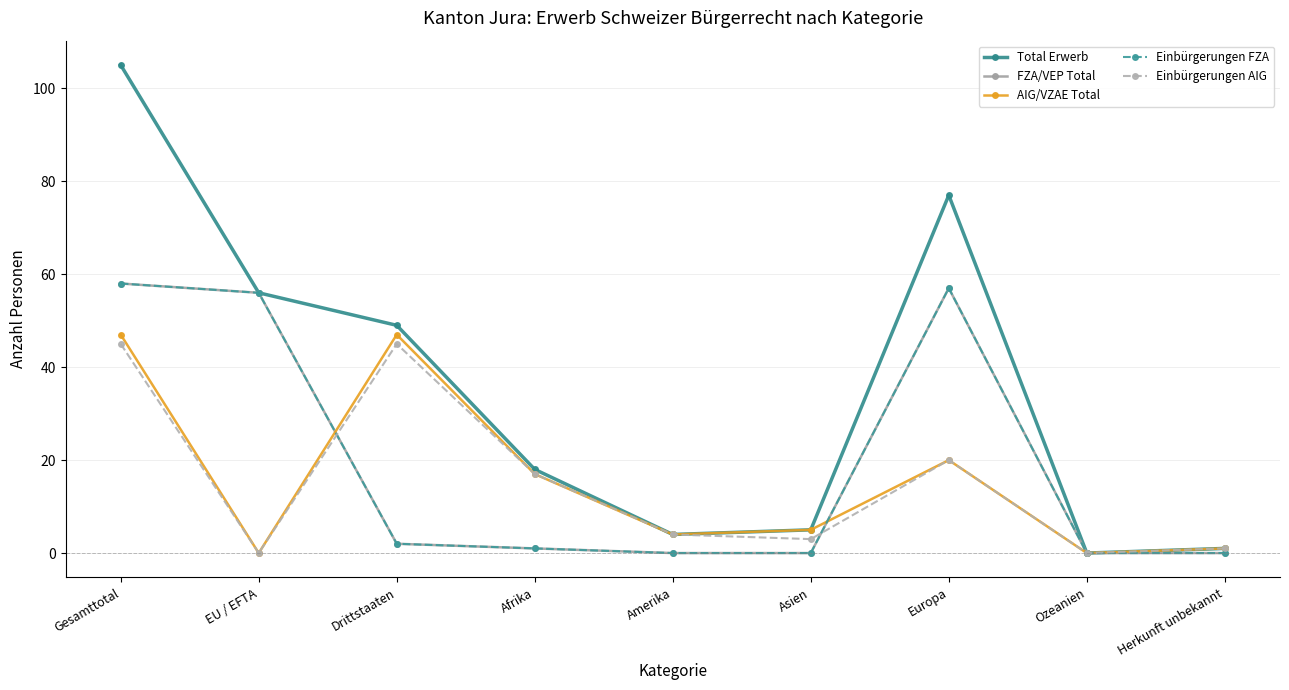

Is this an area chart (filled region under the line)?

No